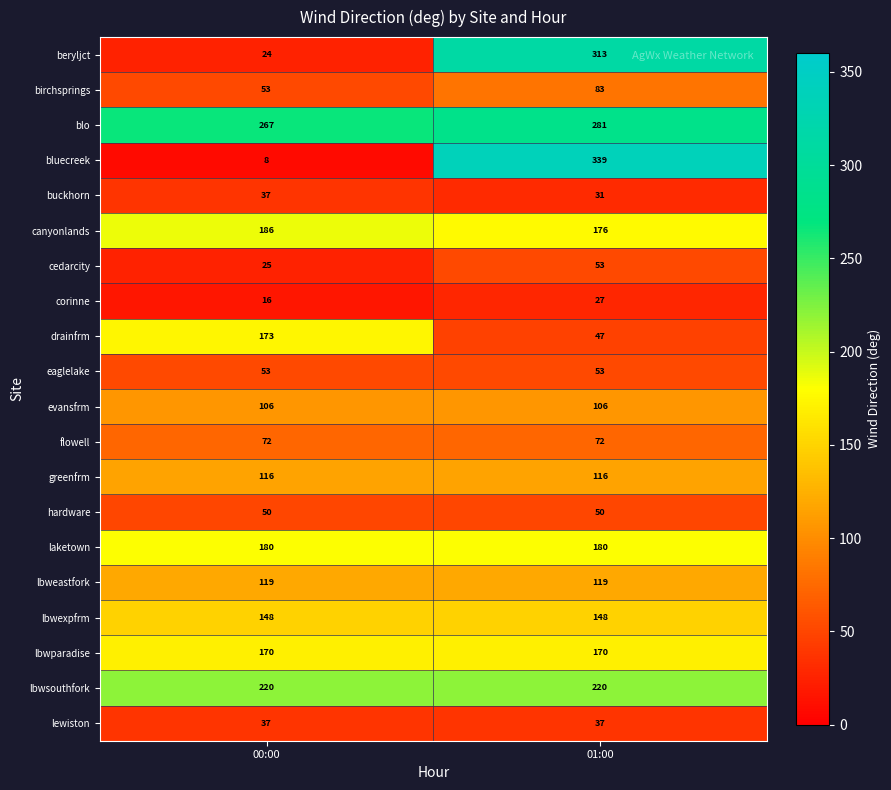

The value of laketown at 01:00 is 180. True or false?

True